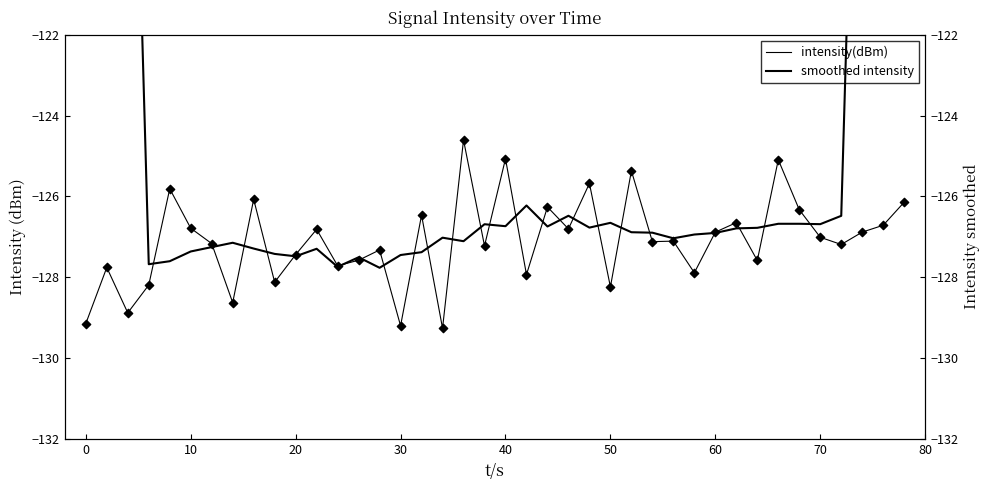

Which series reaches the maximum Y coordinate?

smoothed intensity